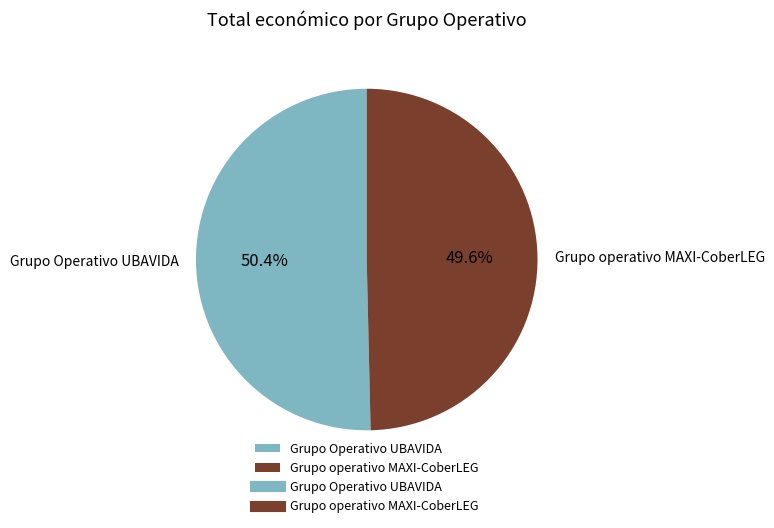

Rank the categories by value from highest to lowest.

Grupo Operativo UBAVIDA, Grupo operativo MAXI-CoberLEG